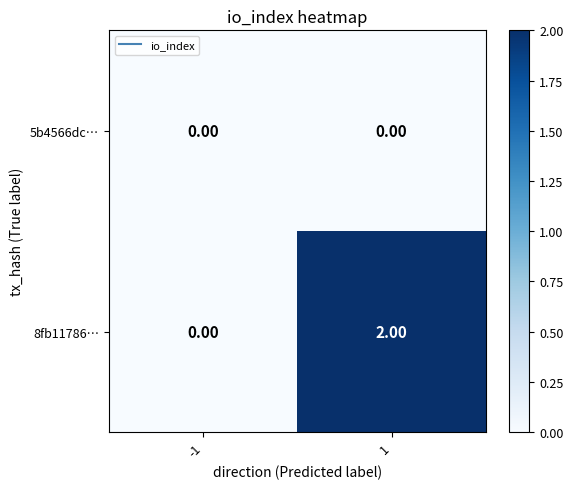

List the series in order of their peak value, lowest first.

5b4566dc…, 8fb11786…